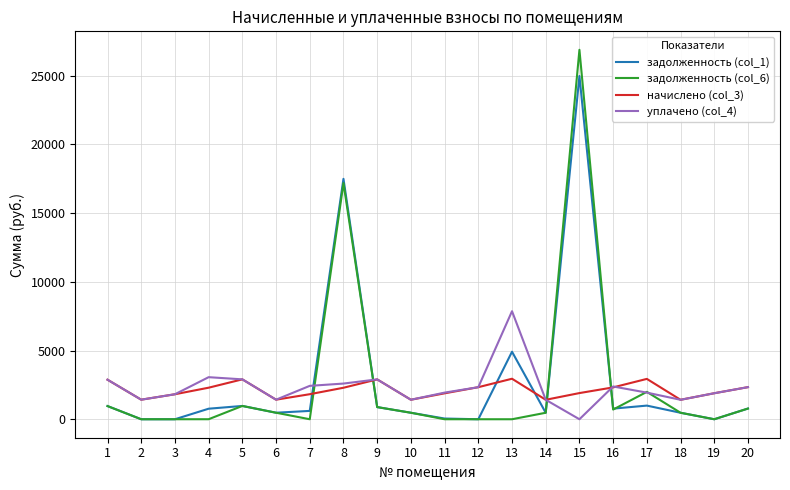

What is the greatest value displayed?

26875.1